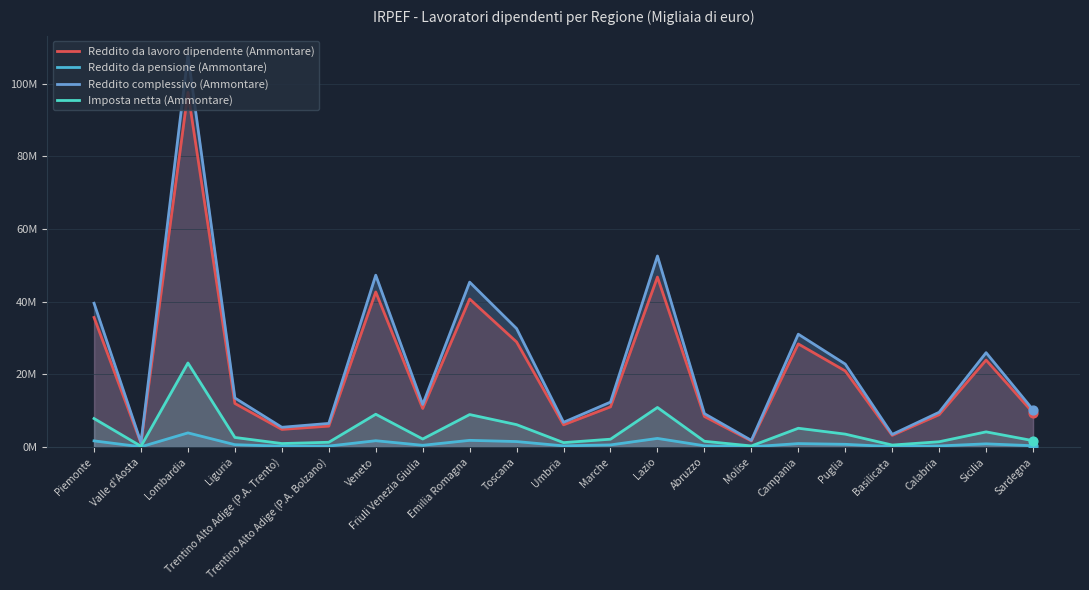

Which series has the largest Y range (max minus min)?

Reddito complessivo (Ammontare)